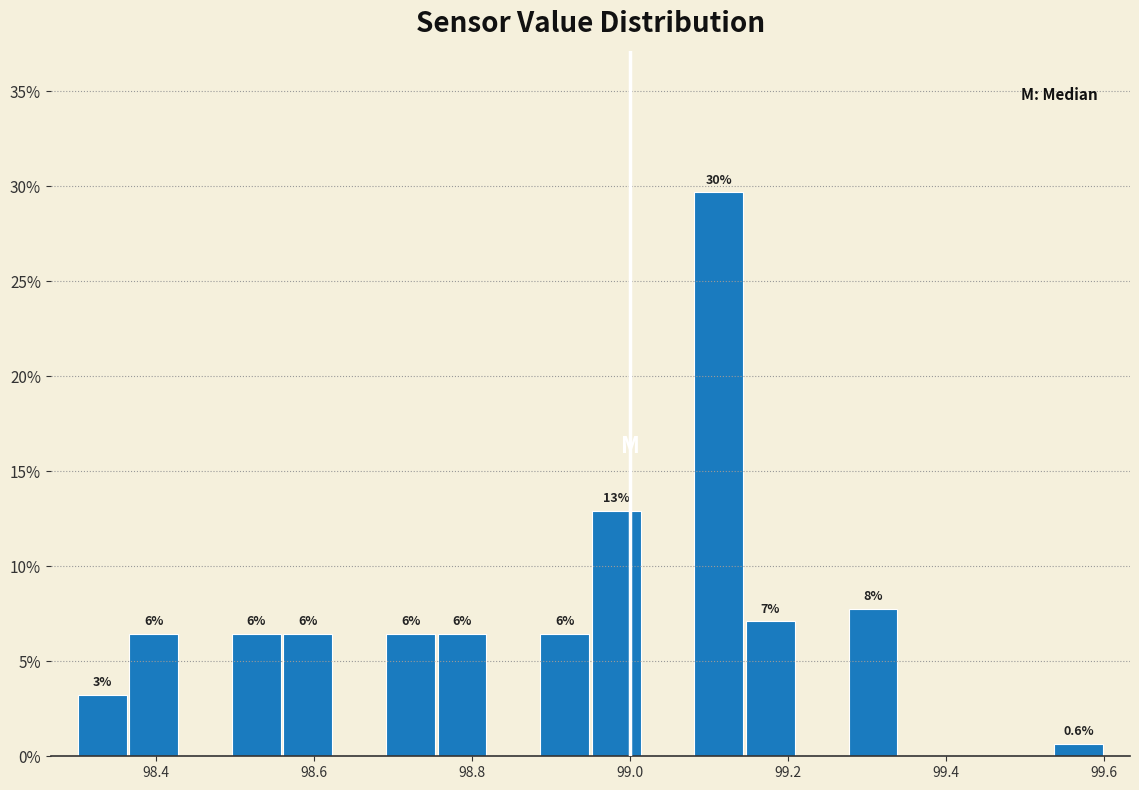

Read against the x-axis, roughly where is the centre of the tallest bar?

99.12